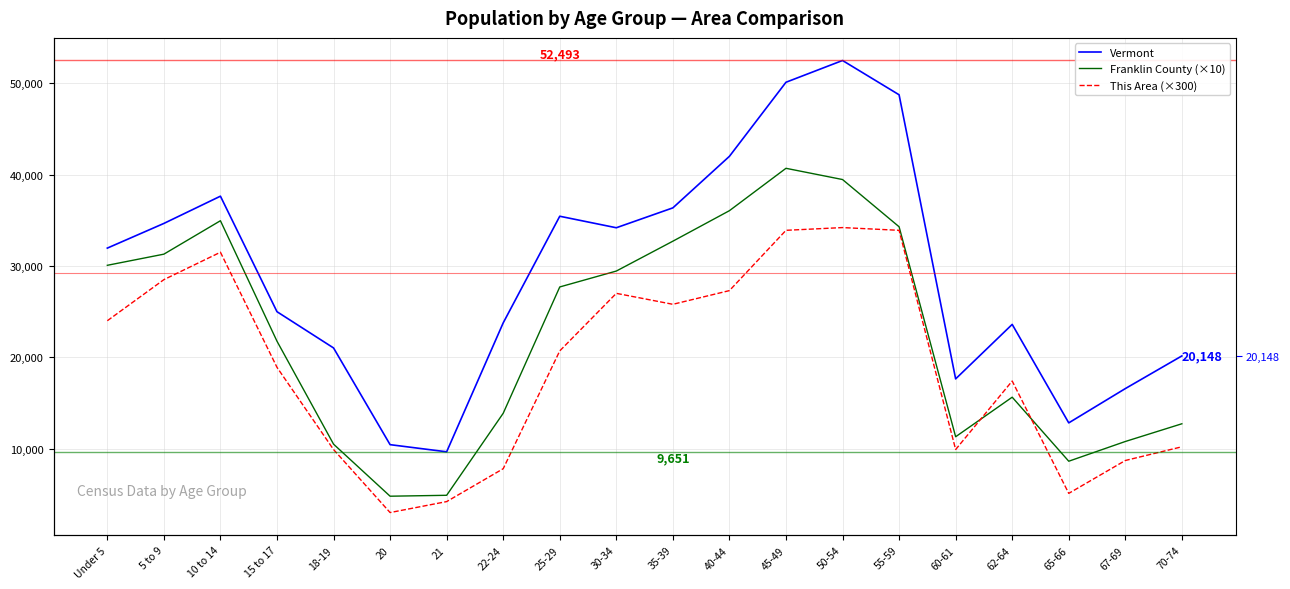

Reading left to right, what are all the values shown in this chart?

Vermont: Under 5=31952	5 to 9=34654	10 to 14=37637	15 to 17=24990	18-19=21022	20=10433	21=9651	22-24=23767	25-29=35441	30-34=34181	35-39=36358	40-44=42001	45-49=50110	50-54=52493	55-59=48739	60-61=17634	62-64=23600	65-66=12819	67-69=16571	70-74=20148
Franklin County (×10): Under 5=30070	5 to 9=31290	10 to 14=34950	15 to 17=21760	18-19=10490	20=4790	21=4890	22-24=13870	25-29=27700	30-34=29440	35-39=32710	40-44=36050	45-49=40690	50-54=39460	55-59=34290	60-61=11300	62-64=15630	65-66=8620	67-69=10780	70-74=12720
This Area (×300): Under 5=24000	5 to 9=28500	10 to 14=31500	15 to 17=18900	18-19=9900	20=3000	21=4200	22-24=7800	25-29=20700	30-34=27000	35-39=25800	40-44=27300	45-49=33900	50-54=34200	55-59=33900	60-61=9900	62-64=17400	65-66=5100	67-69=8700	70-74=10200